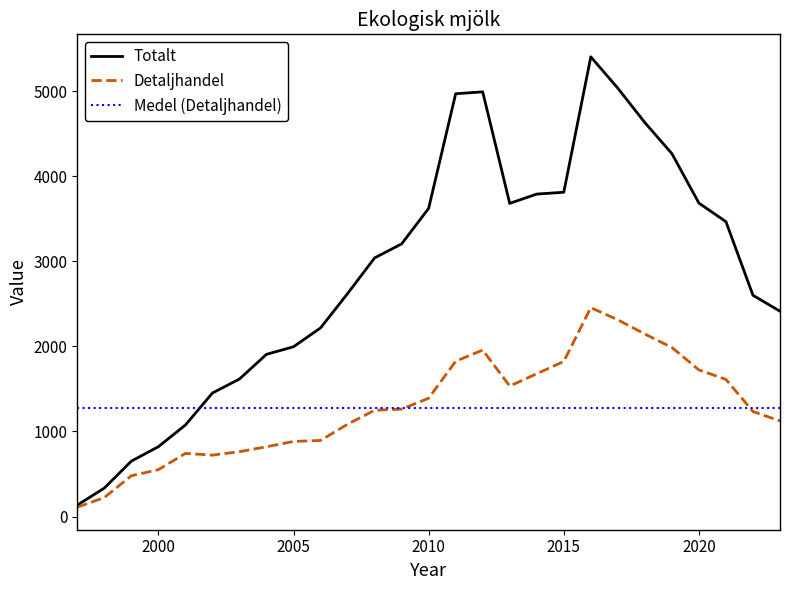

Which series has the largest total across all categories?

Totalt